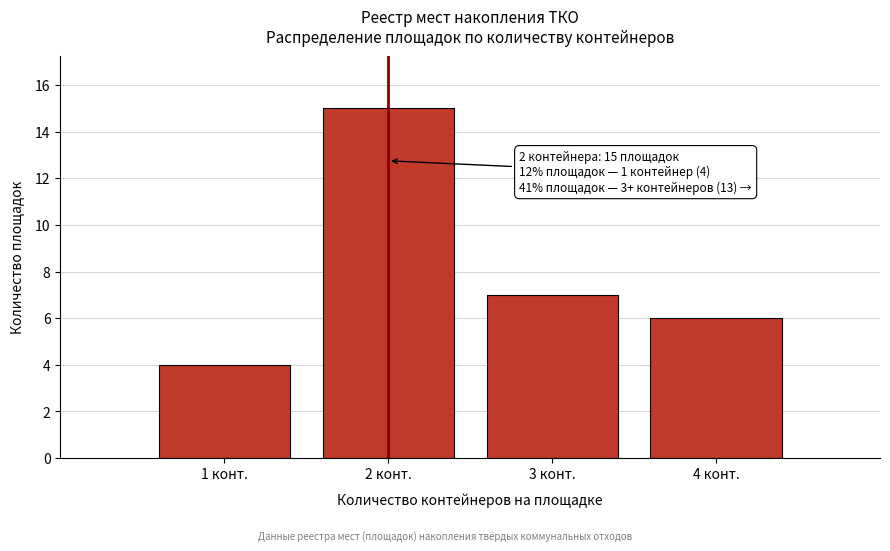

Reading left to right, list all the values displayed in this chart.

4	15	7	6